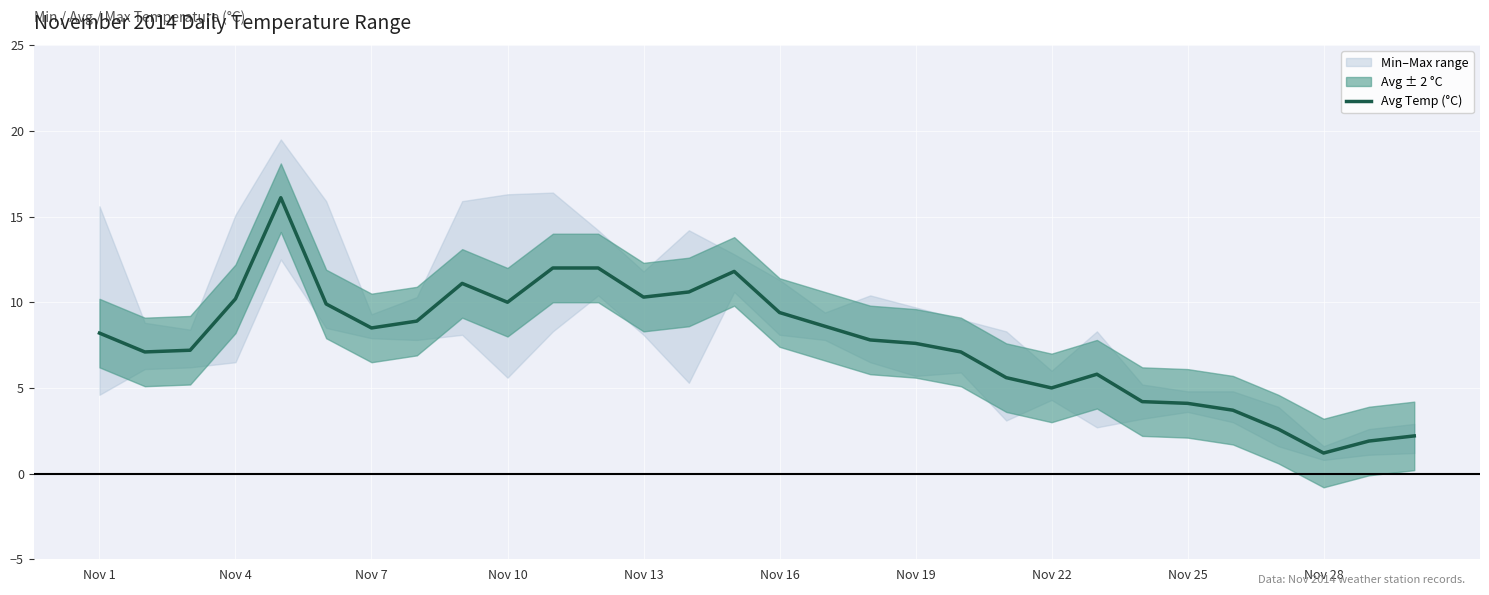

What is the smallest value displayed?

1.2